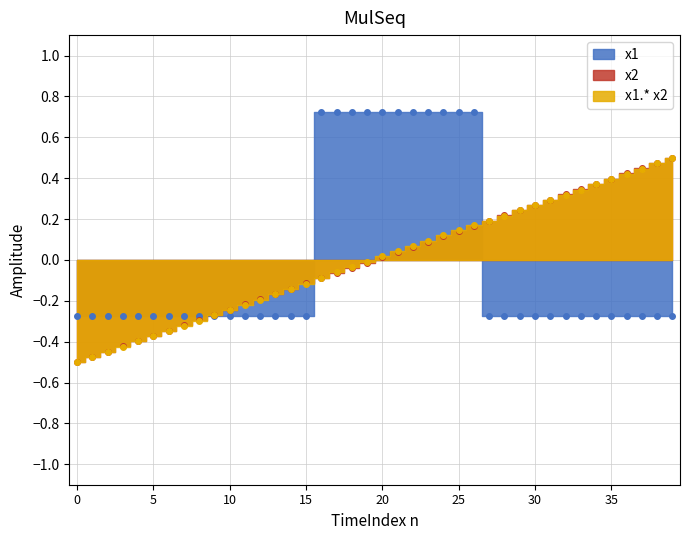

After their last crossing, which series has the higher values: x2 or x1.*x2?

x2